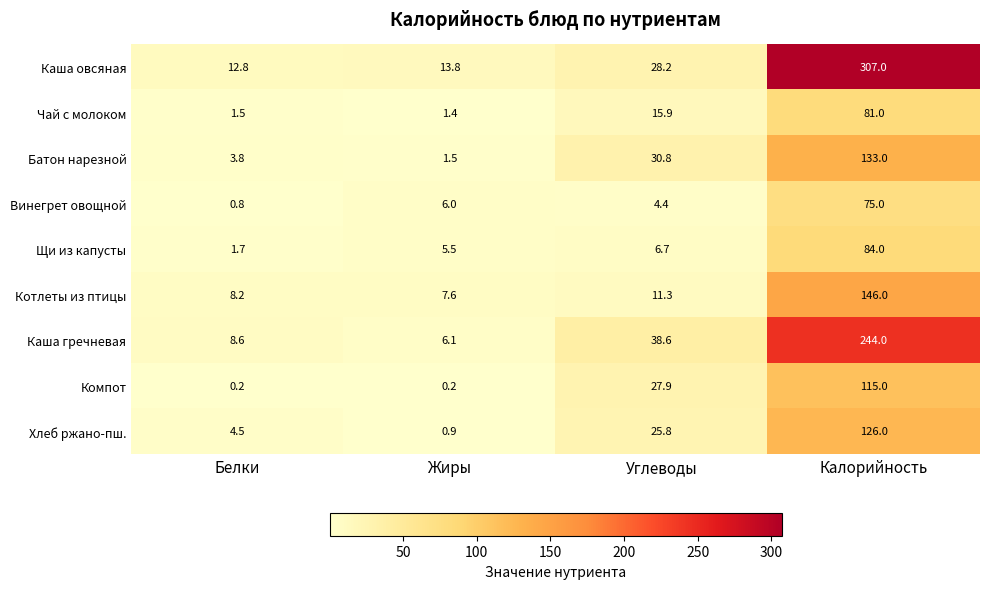

How many data points does each series have?

4